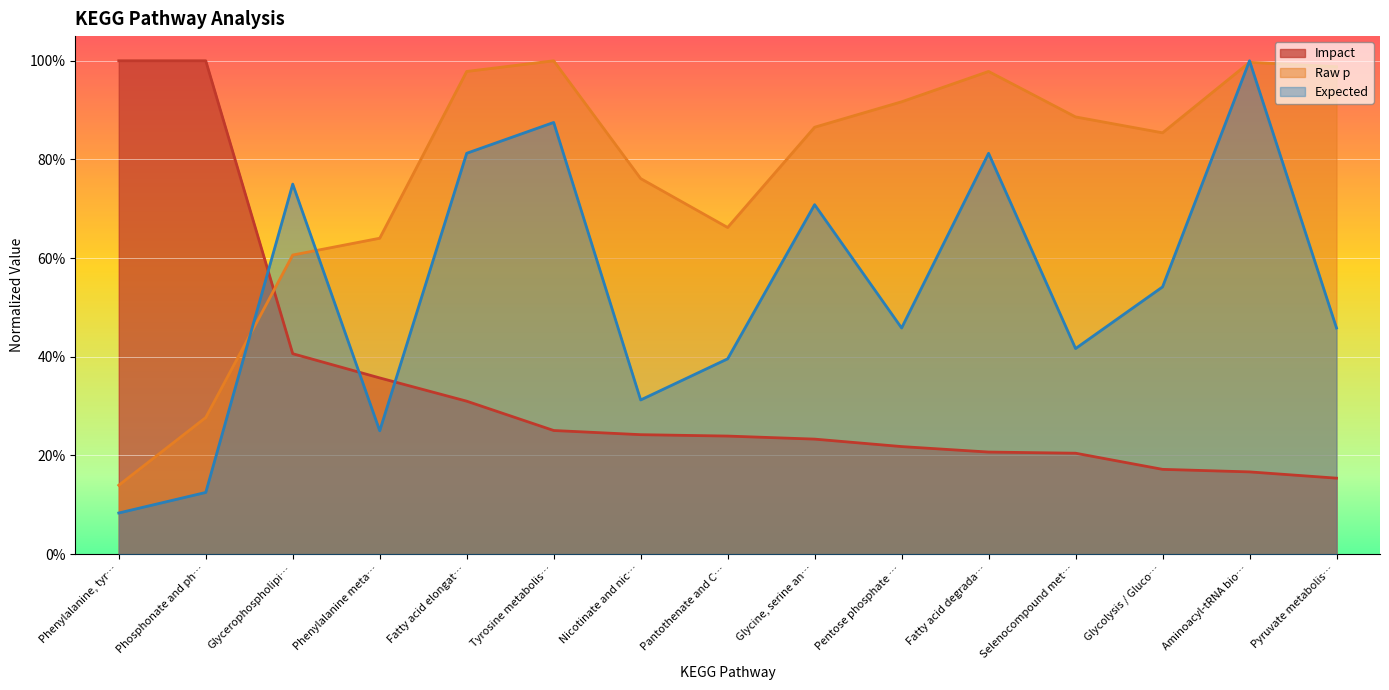

Which series has the largest total across all categories?

Raw p